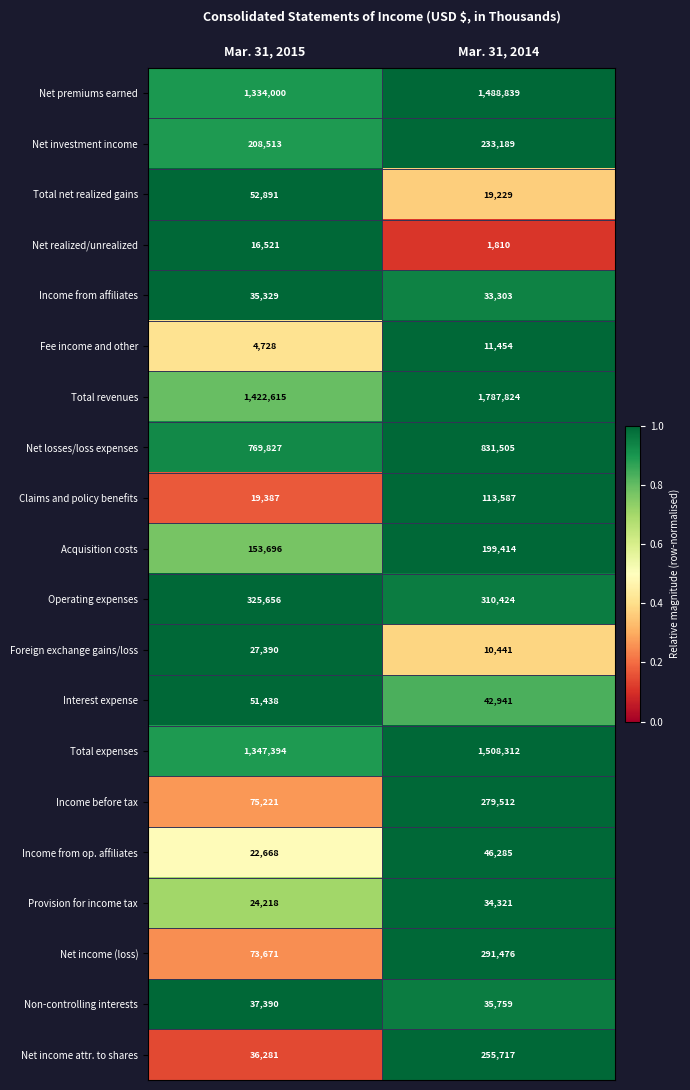

The Net income (loss) series shows 465506 at Mar. 31, 2014. True or false?

False